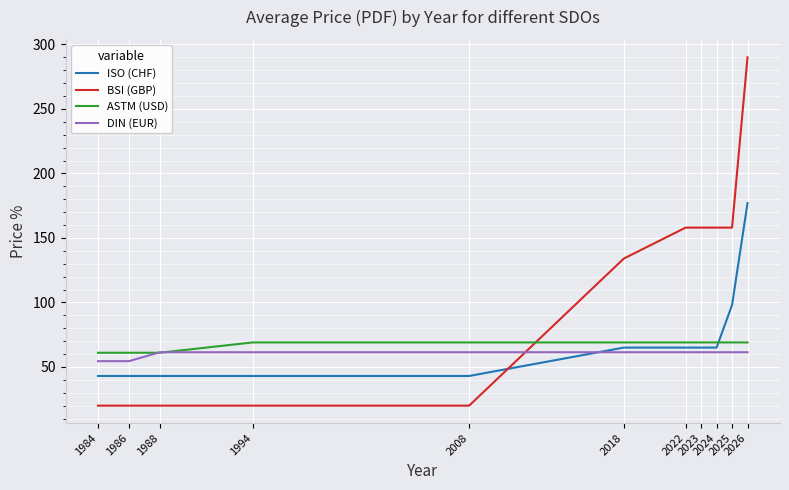

At which label does DIN (EUR) first exceed 61?

1988